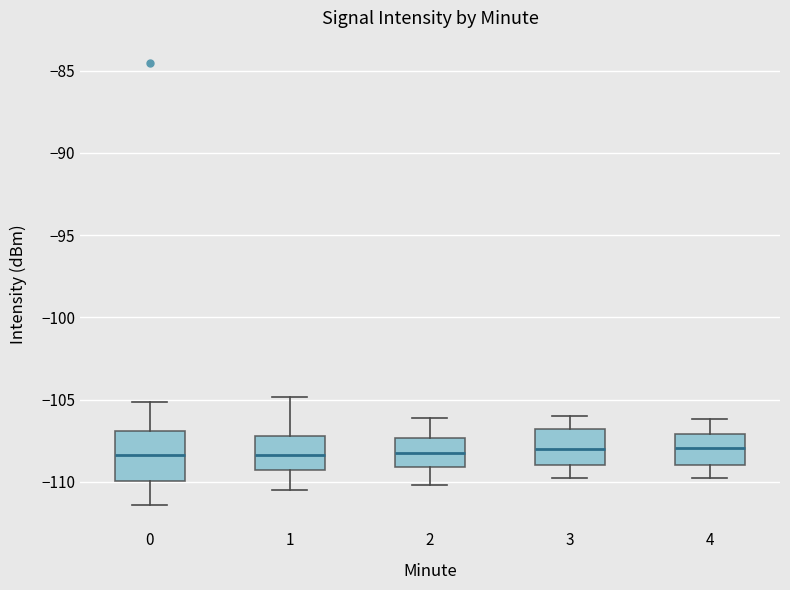

Reading left to right, read every box against the y-axis: the position of its median line, the range the box covers, and the ends of its whiskers. The values are not printed on the chart, so give them approximately, as read against the axis.

0: median -108.5, box -110.0 to -107.0, whiskers -111.5 to -105.0
1: median -108.5, box -109.5 to -107.0, whiskers -110.5 to -105.0
2: median -108.0, box -109.0 to -107.5, whiskers -110.0 to -106.0
3: median -108.0, box -109.0 to -107.0, whiskers -110.0 to -106.0
4: median -108.0, box -109.0 to -107.0, whiskers -110.0 to -106.0